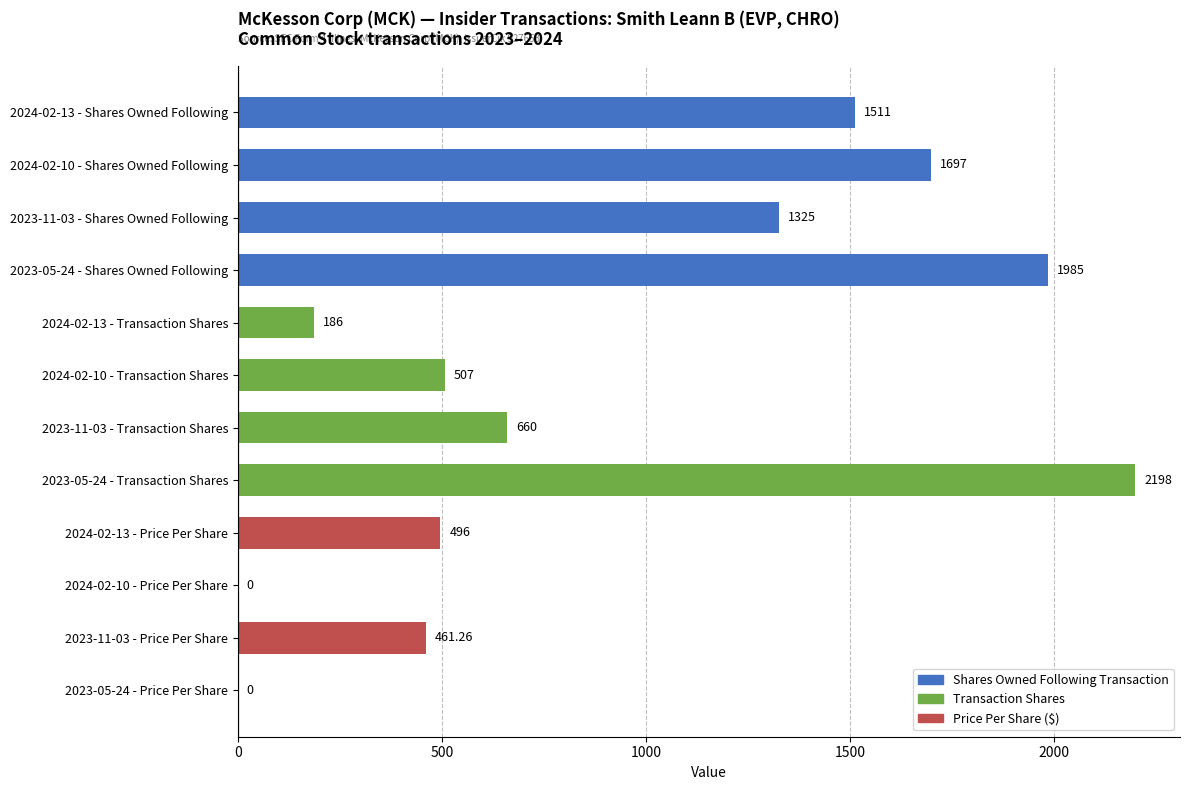

Approximately how many times larger is the value at 2024-02-13 - Shares Owned Following compared to 2024-02-10 - Shares Owned Following?

0.9